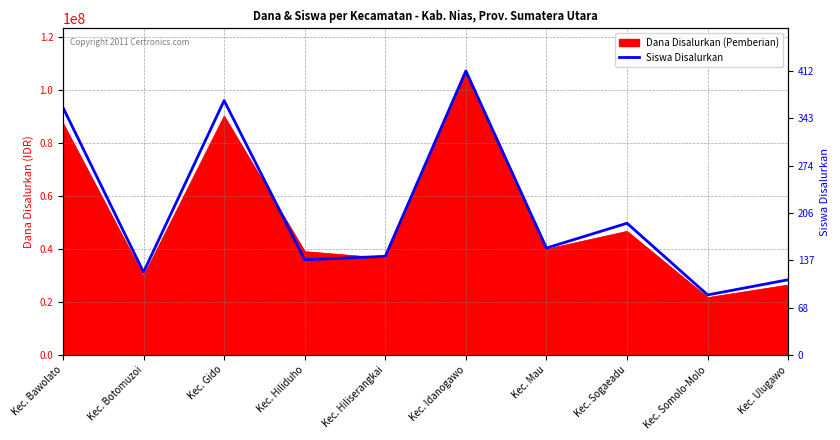

How many values exceed 40292475?

5